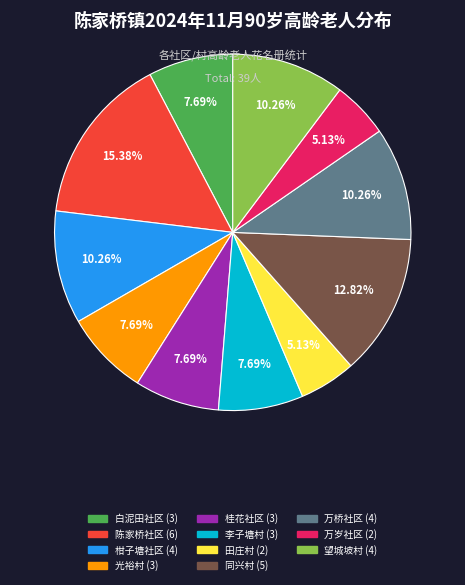

Combined, do 同兴村 and 万岁社区 account for over 50%?

No